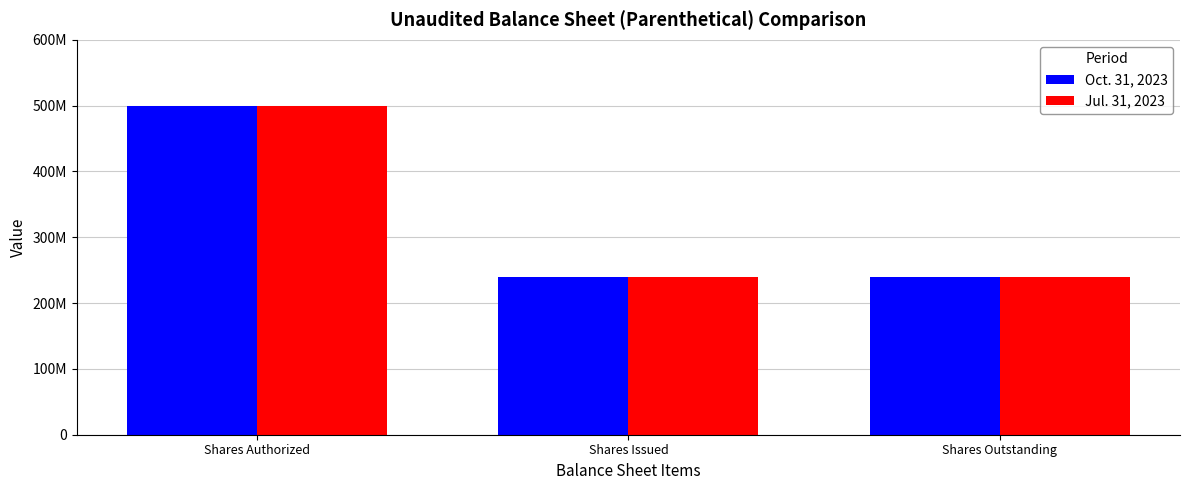

The Jul. 31, 2023 series shows 500000000 at Shares Authorized. True or false?

True